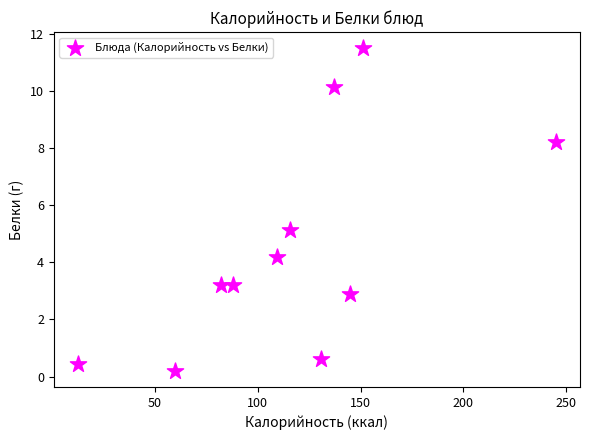

What is the range of X values (max minus min)?

232.4